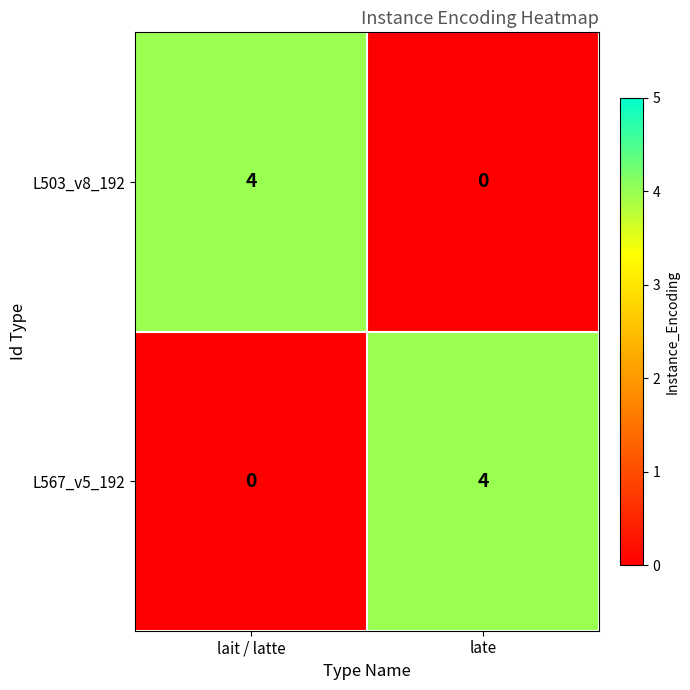

How many distinct data groups are displayed?

2